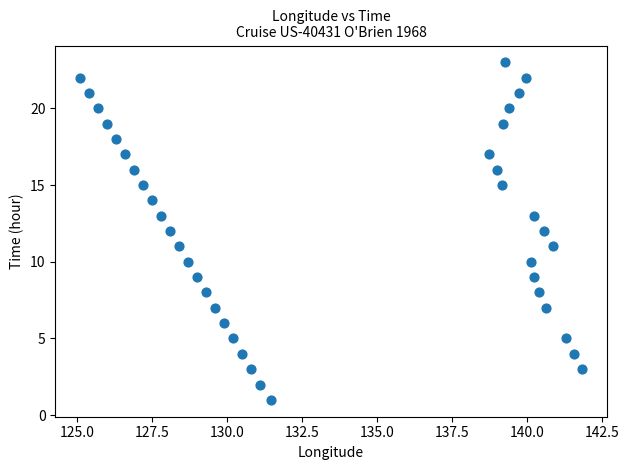

What is the range of Y values (max minus min)?

22